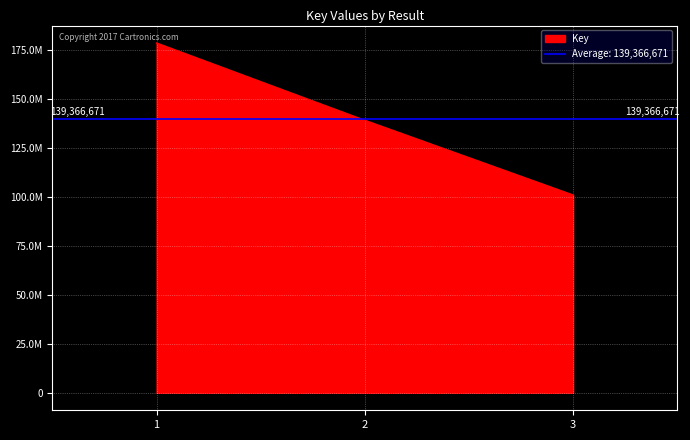

What is the minimum value shown in the chart?

100834953